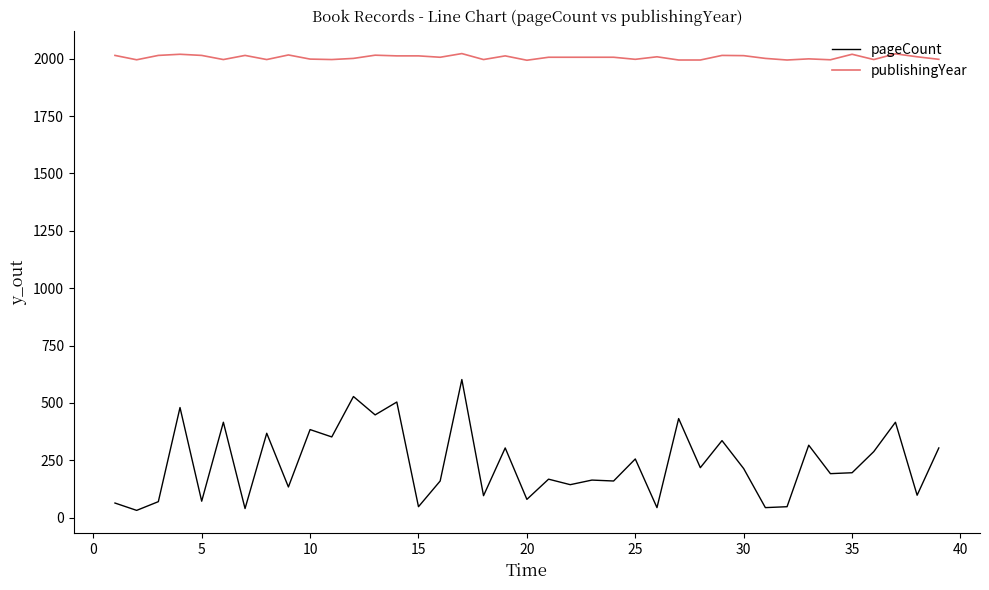

True or false: publishingYear and pageCount intersect in this chart.

False